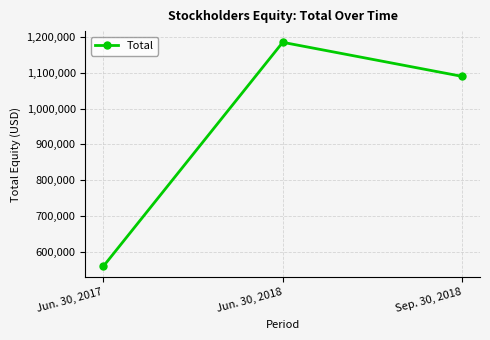

What position from the right is Sep. 30, 2018?

1